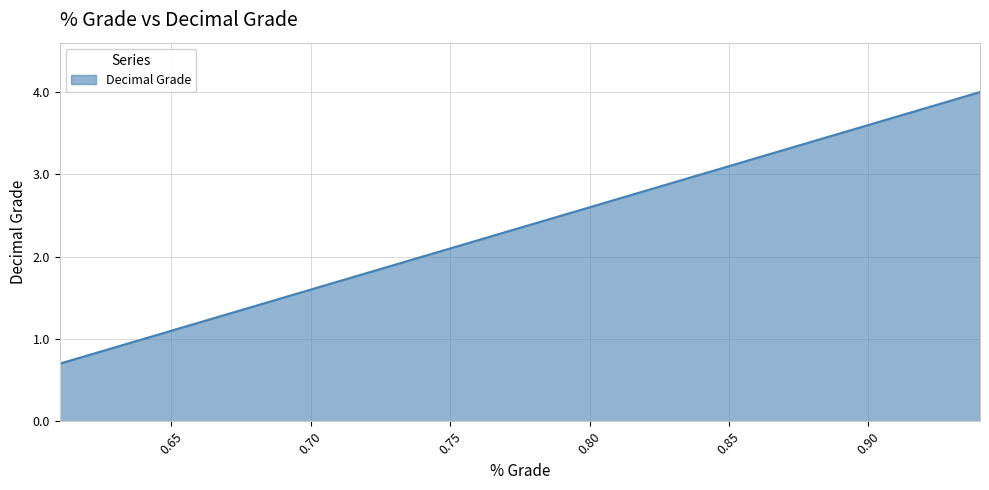

Reading right to left, list all the values displayed in this chart.

4.0	3.9	3.8	3.7	3.6	3.5	3.4	3.3	3.2	3.1	3.0	2.9	2.8	2.7	2.6	2.5	2.4	2.3	2.2	2.1	2.0	1.9	1.8	1.7	1.6	1.5	1.4	1.3	1.2	1.1	1.0	0.9	0.8	0.7